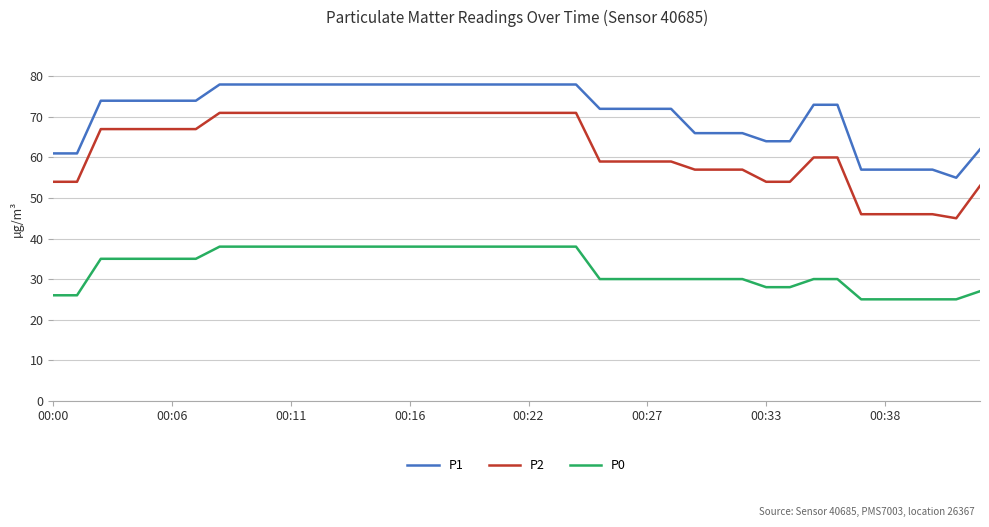

Which series has the widest spread of values?

P2